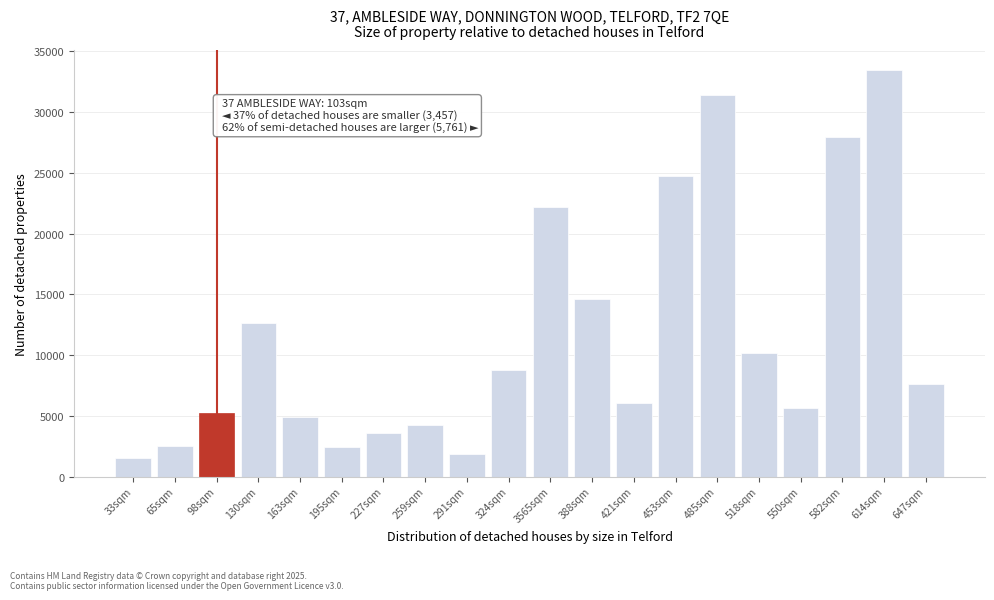

What is the minimum value shown in the chart?

1494.7